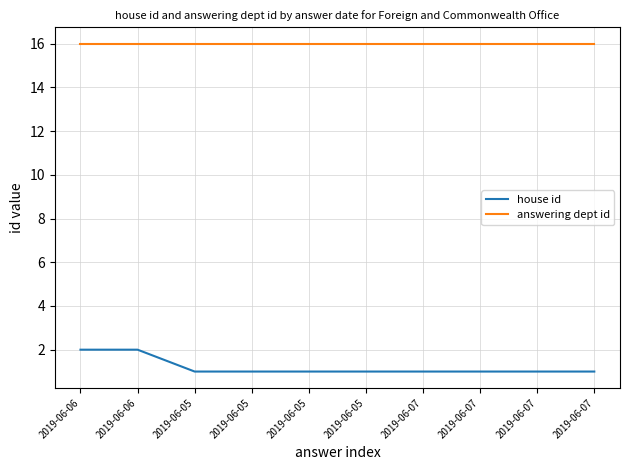

Reading left to right, what are all the values shown in this chart?

house id: 2	2	1	1	1	1	1	1	1	1
answering dept id: 16	16	16	16	16	16	16	16	16	16